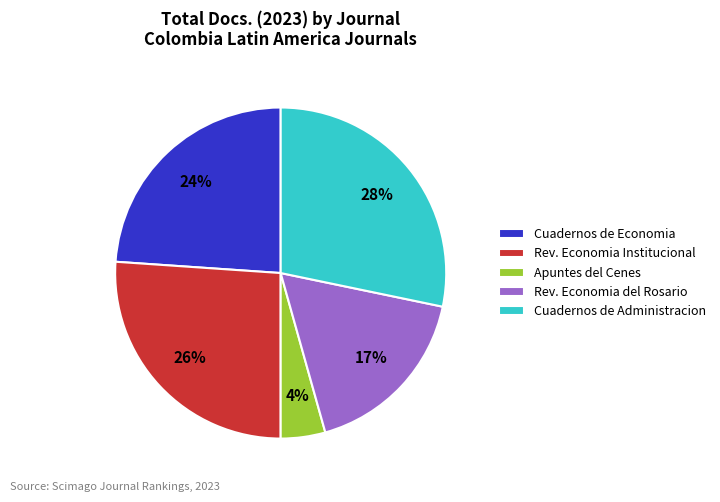

To the nearest percent, what percentage of the pie is Cuadernos de Economia?

24%